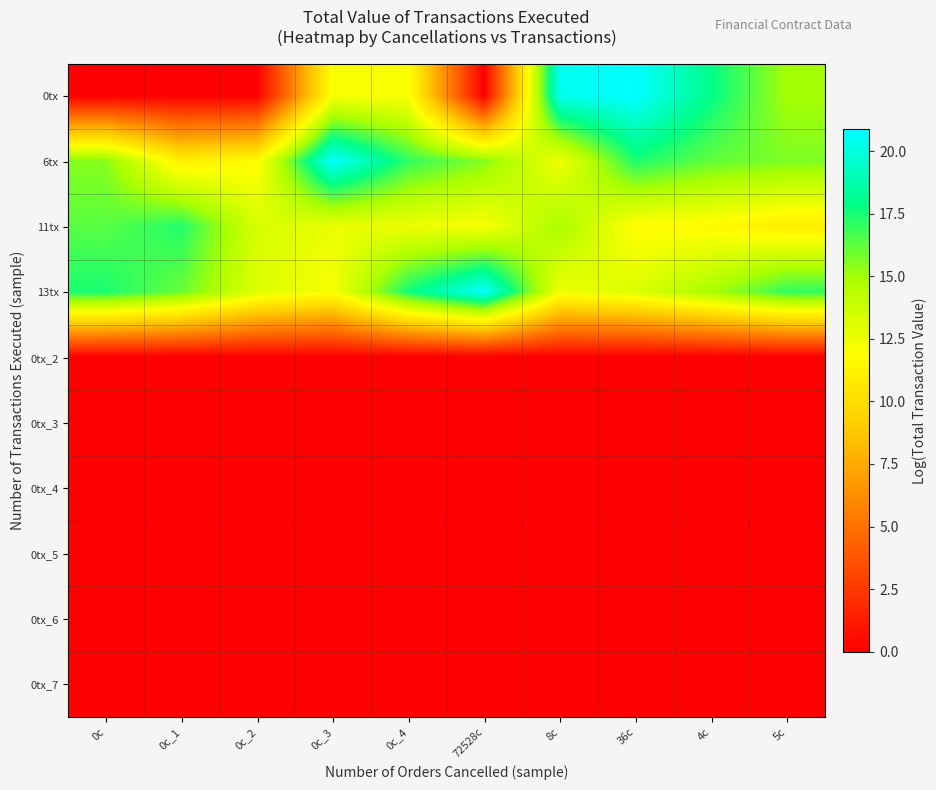

Reading left to right, what are all the values shown in this chart?

0tx: 0c=0.0	0c_1=0.0	0c_2=0.0	0c_3=12.1	0c_4=12.1	72528c=0.0	8c=20.4	36c=20.9	4c=17.9	5c=14.9
6tx: 0c=15.5	0c_1=11.0	0c_2=11.8	0c_3=20.8	0c_4=17.0	72528c=15.6	8c=12.4	36c=17.4	4c=16.2	5c=15.7
11tx: 0c=16.3	0c_1=17.3	0c_2=13.3	0c_3=12.6	0c_4=12.5	72528c=12.1	8c=14.9	36c=11.8	4c=11.7	5c=10.9
13tx: 0c=17.4	0c_1=16.1	0c_2=13.1	0c_3=12.1	0c_4=17.6	72528c=20.8	8c=12.4	36c=13.1	4c=14.9	5c=17.0
0tx_2: 0c=0.0	0c_1=0.0	0c_2=0.0	0c_3=0.0	0c_4=0.0	72528c=0.0	8c=0.0	36c=0.0	4c=0.0	5c=0.0
0tx_3: 0c=0.0	0c_1=0.0	0c_2=0.0	0c_3=0.0	0c_4=0.0	72528c=0.0	8c=0.0	36c=0.0	4c=0.0	5c=0.0
0tx_4: 0c=0.0	0c_1=0.0	0c_2=0.0	0c_3=0.0	0c_4=0.0	72528c=0.0	8c=0.0	36c=0.0	4c=0.0	5c=0.0
0tx_5: 0c=0.0	0c_1=0.0	0c_2=0.0	0c_3=0.0	0c_4=0.0	72528c=0.0	8c=0.0	36c=0.0	4c=0.0	5c=0.0
0tx_6: 0c=0.0	0c_1=0.0	0c_2=0.0	0c_3=0.0	0c_4=0.0	72528c=0.0	8c=0.0	36c=0.0	4c=0.0	5c=0.0
0tx_7: 0c=0.0	0c_1=0.0	0c_2=0.0	0c_3=0.0	0c_4=0.0	72528c=0.0	8c=0.0	36c=0.0	4c=0.0	5c=0.0